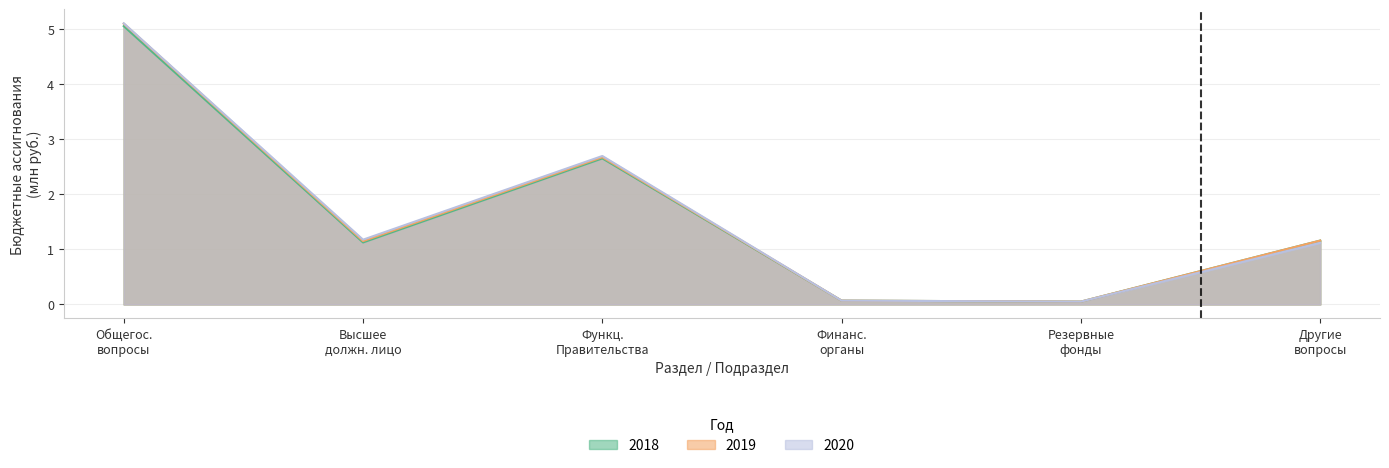

What is the highest value of the 2018 series?

5.1